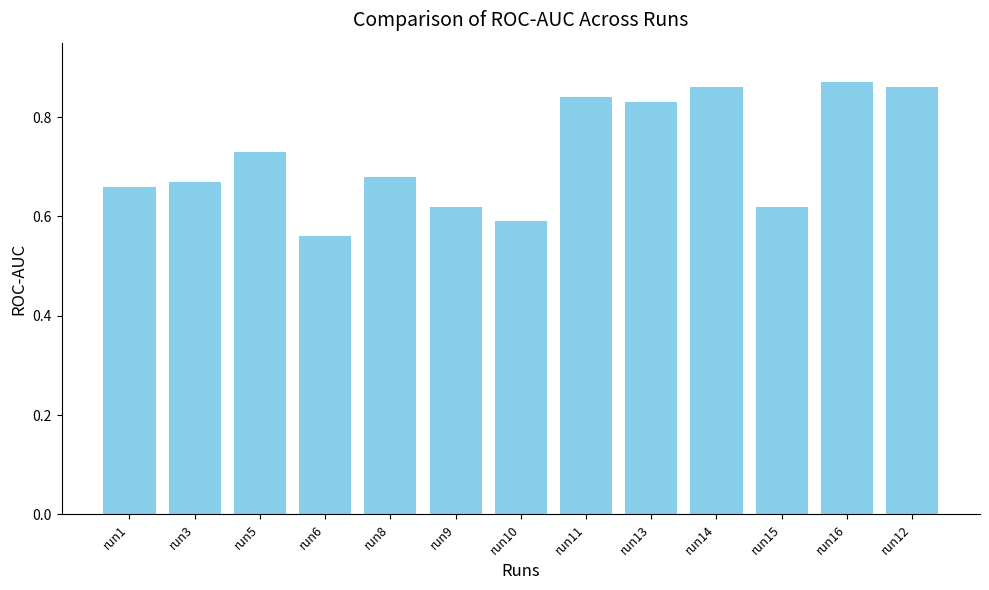

What is the sum of all values?

9.4